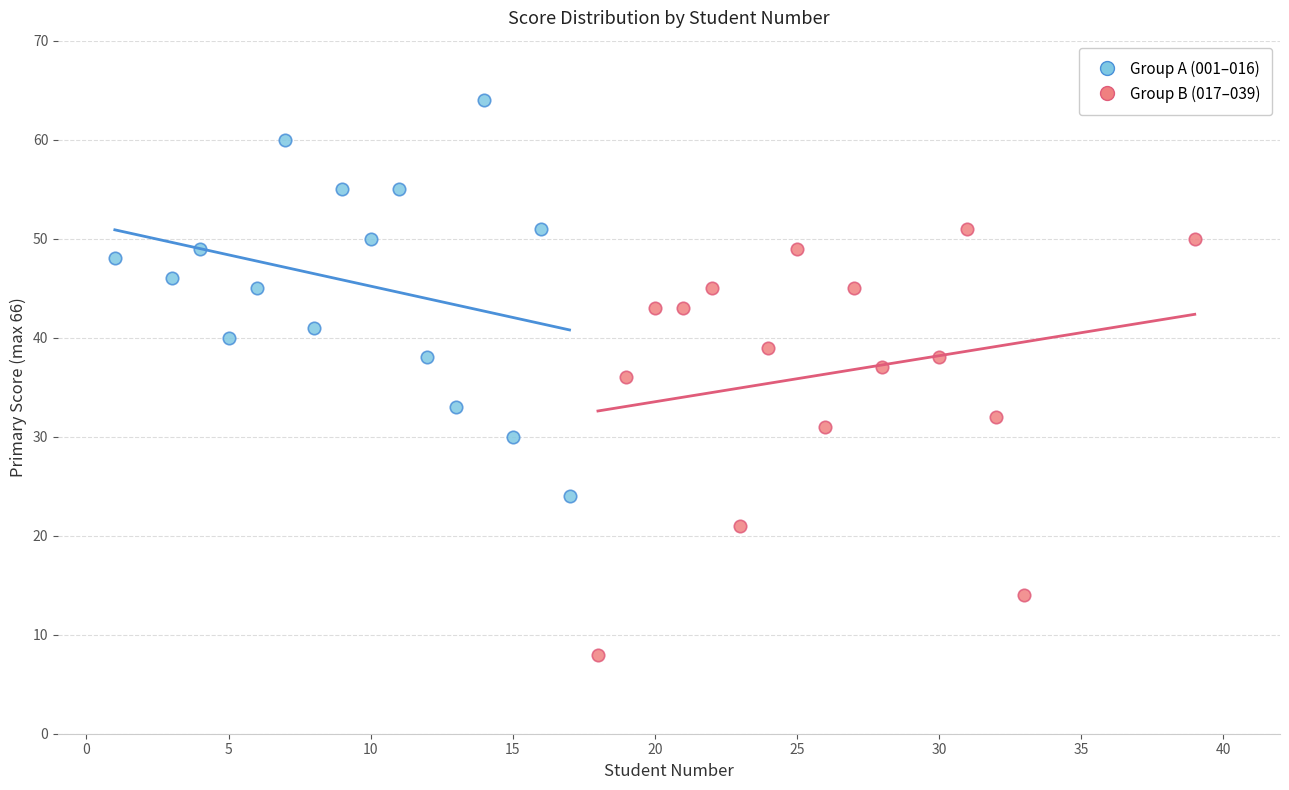

What are all the series names shown in the legend?

Group A (001–016), Group B (017–039)